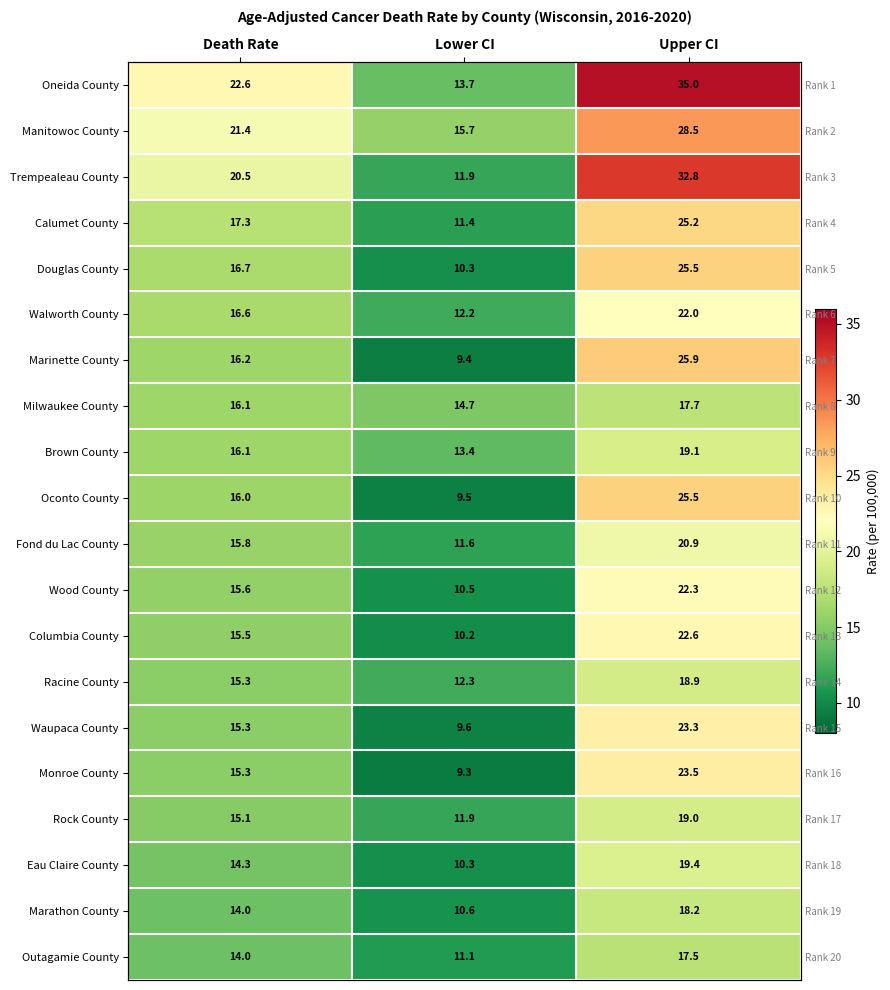

What is the difference between the Eau Claire County values at Upper CI and Death Rate?

5.1